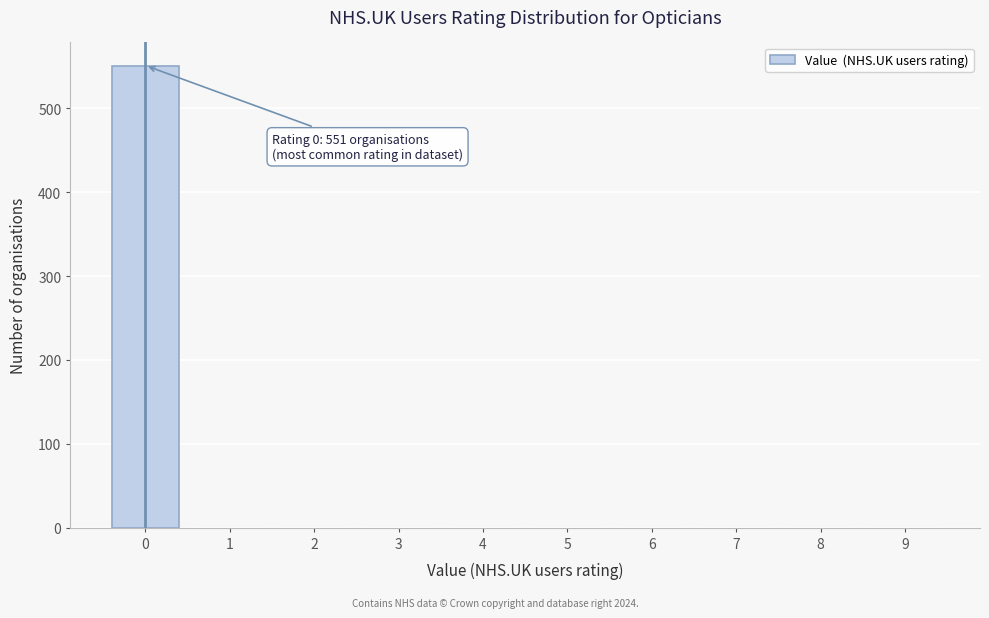

Reading left to right, list all the values displayed in this chart.

0=551	1=0	2=0	3=0	4=0	5=0	6=0	7=0	8=0	9=0